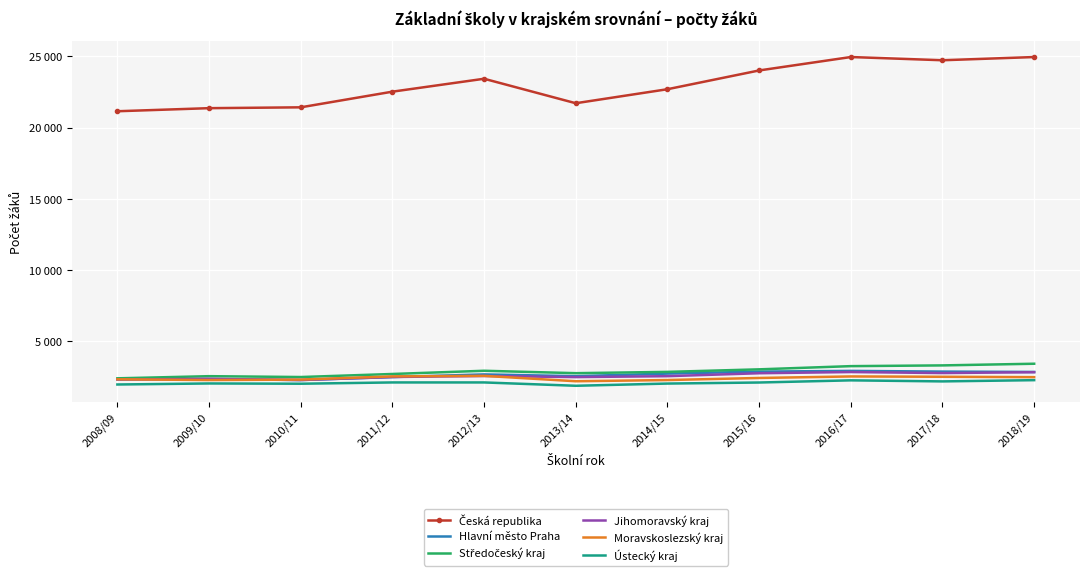

Which category has the highest value across all series?

2016/17